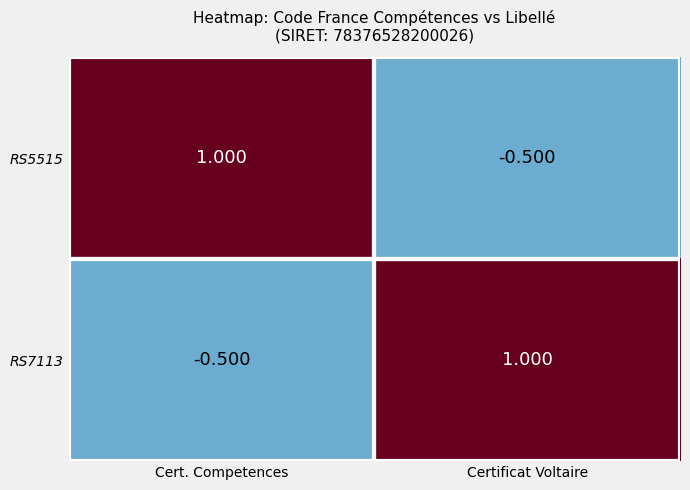

What is the smallest value displayed?

-0.5